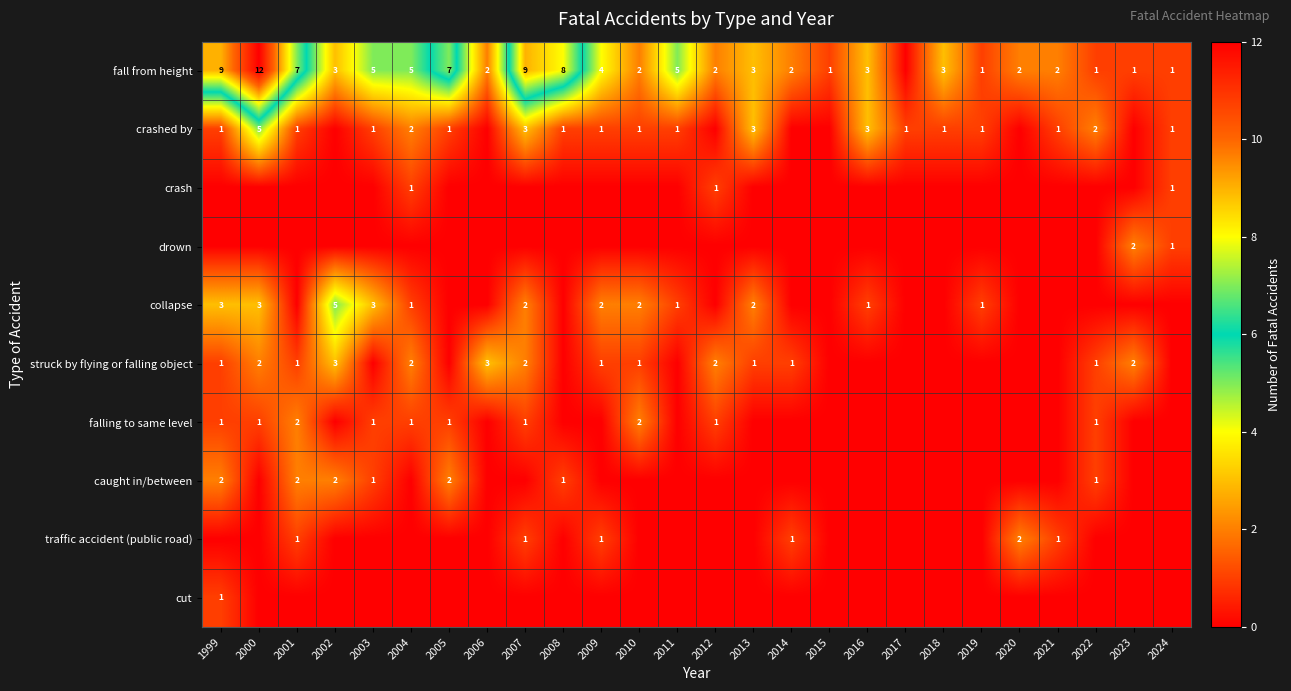

What is the total value across all series at 2012?

6